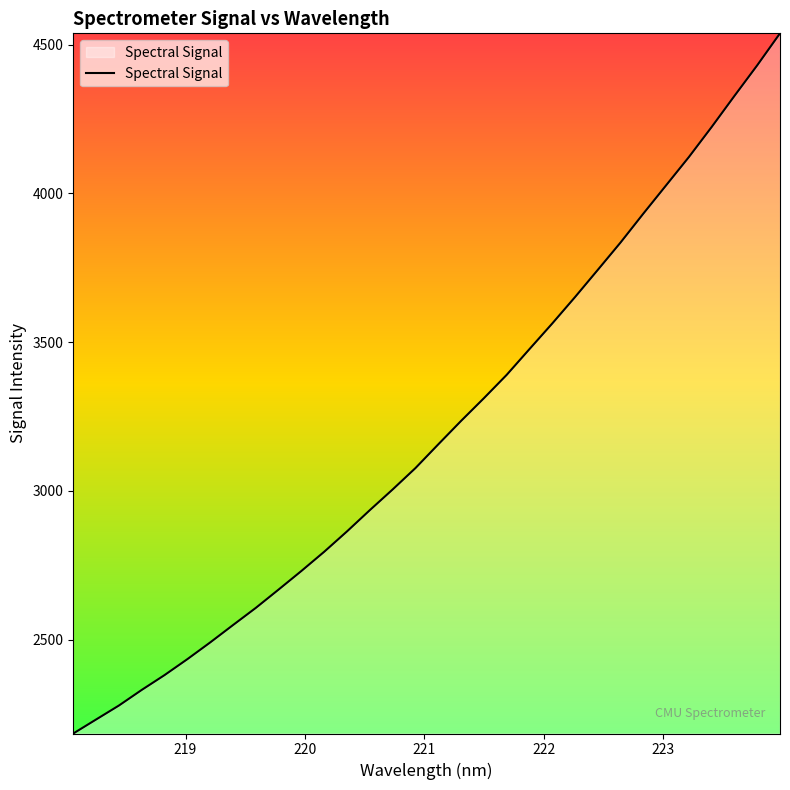

What is the greatest value displayed?

4538.0